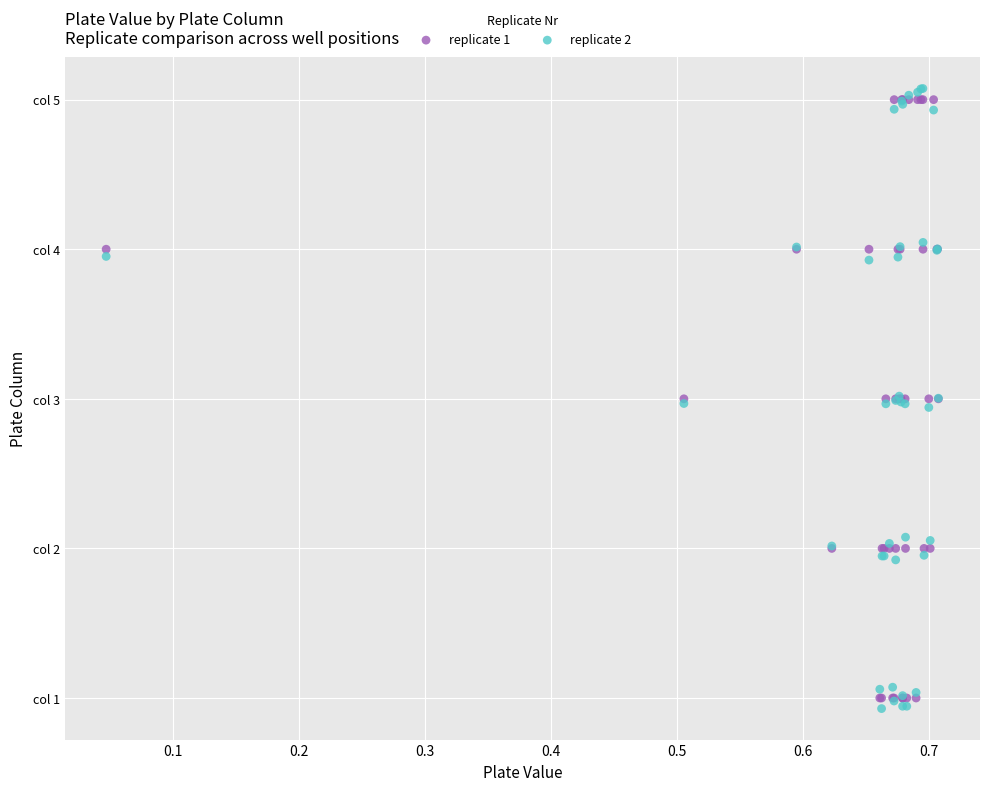

Which series contains the highest Y value?

replicate 2